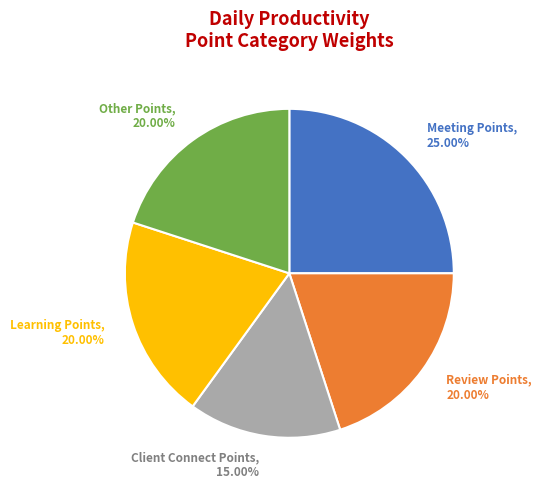

Is Other Points the majority of the pie?

No